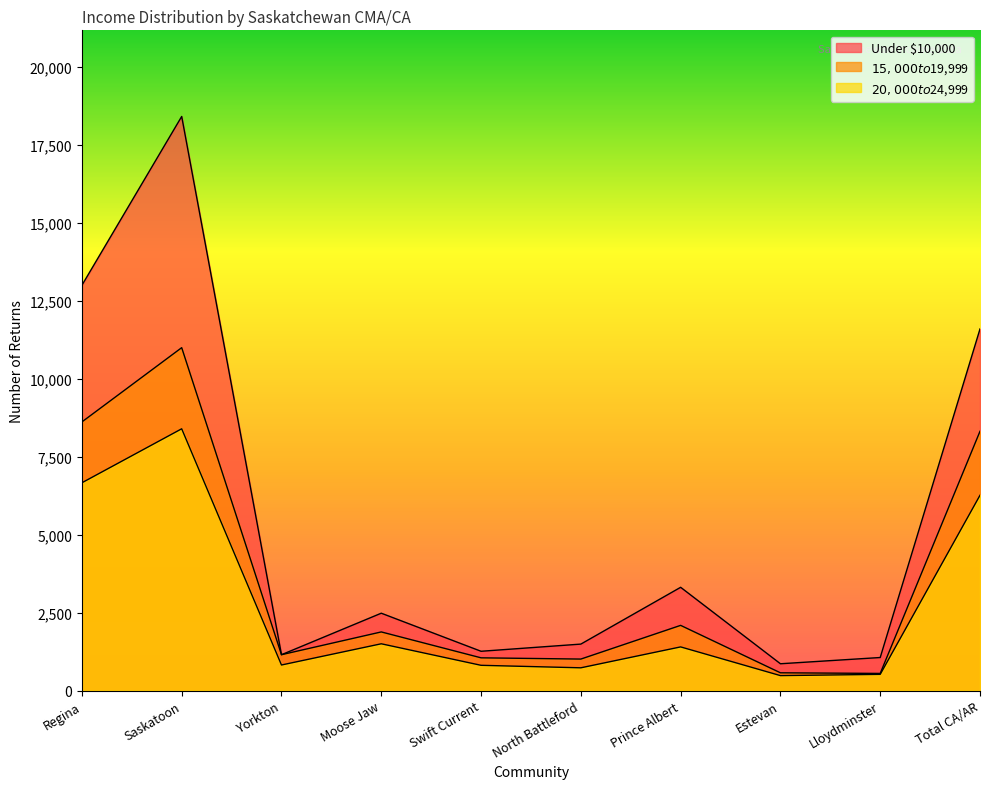

What is the value of the Under $10,000 point at the 4th from the left?

2480